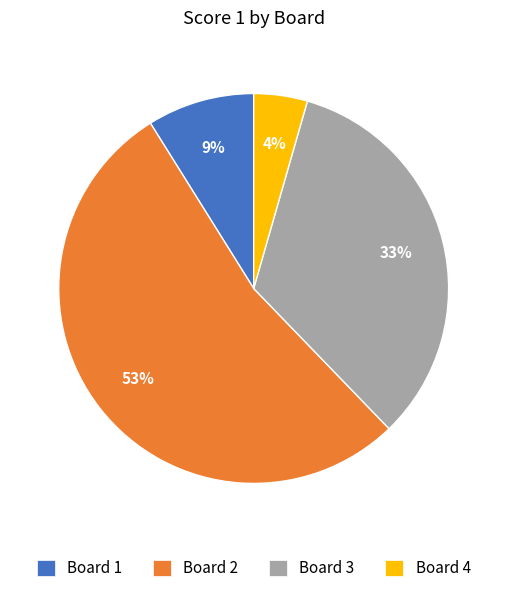

Between Board 3 and Board 1, which is larger?

Board 3